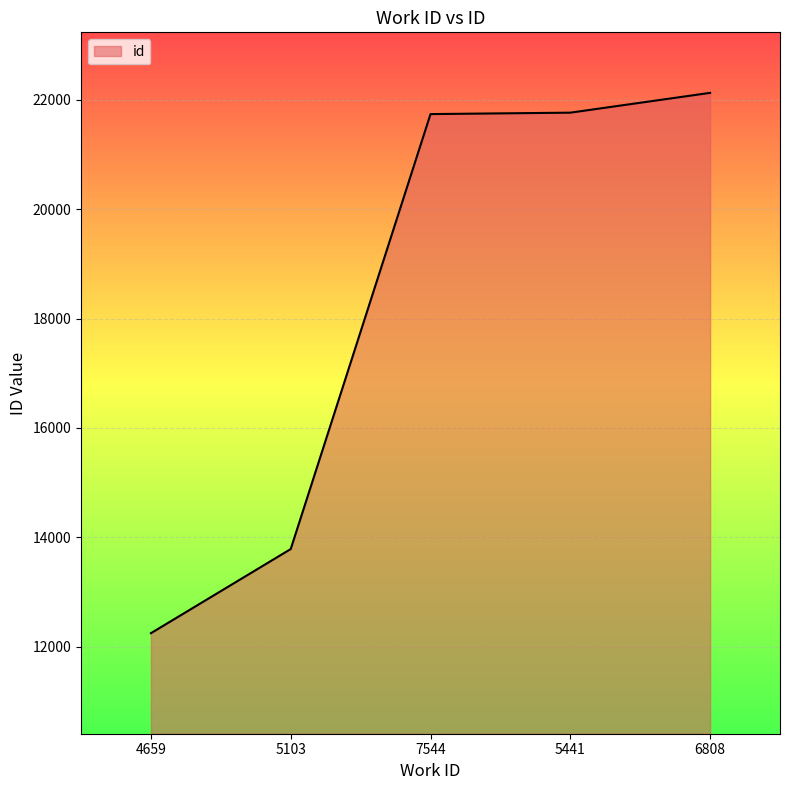

How many distinct data groups are displayed?

1